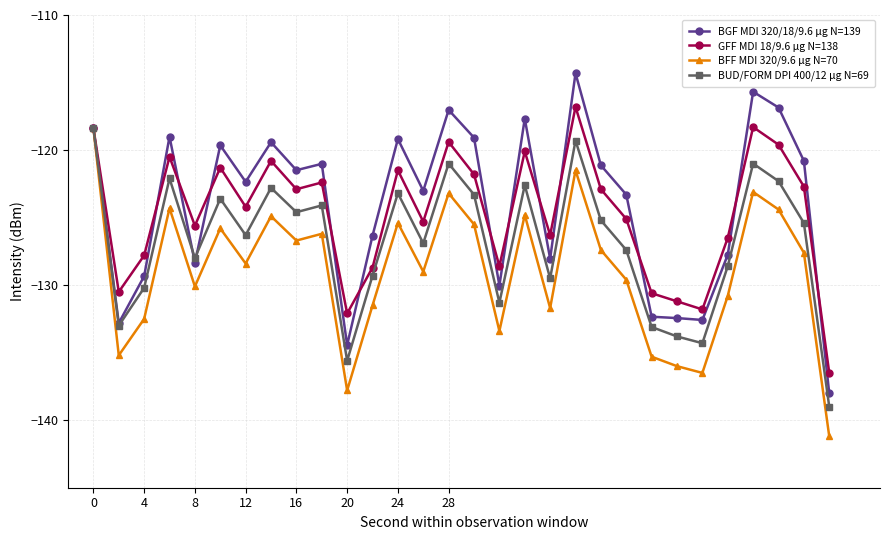

What is the greatest value displayed?

-114.3